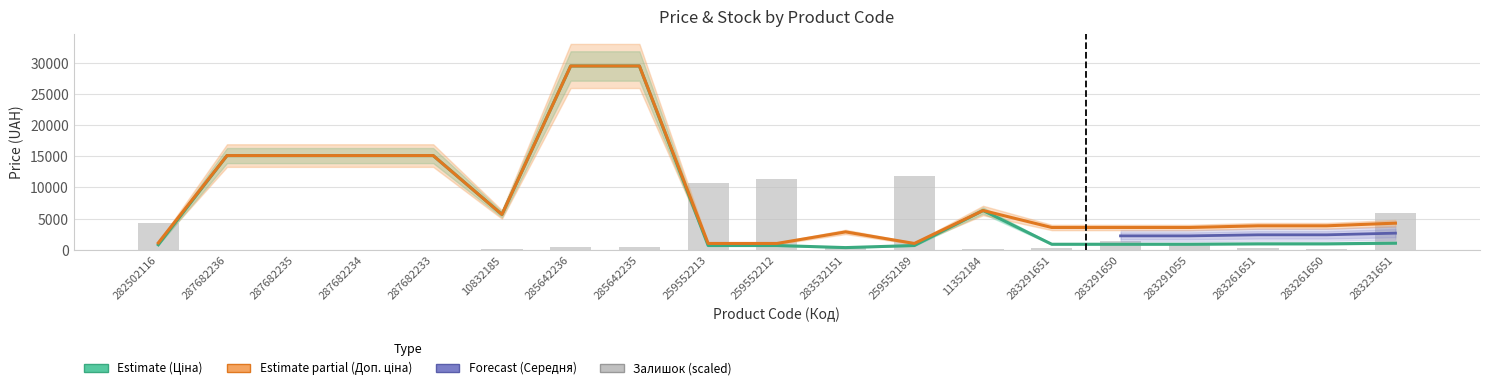

At which label does Доп. ціна first exceed 3854?

287682236